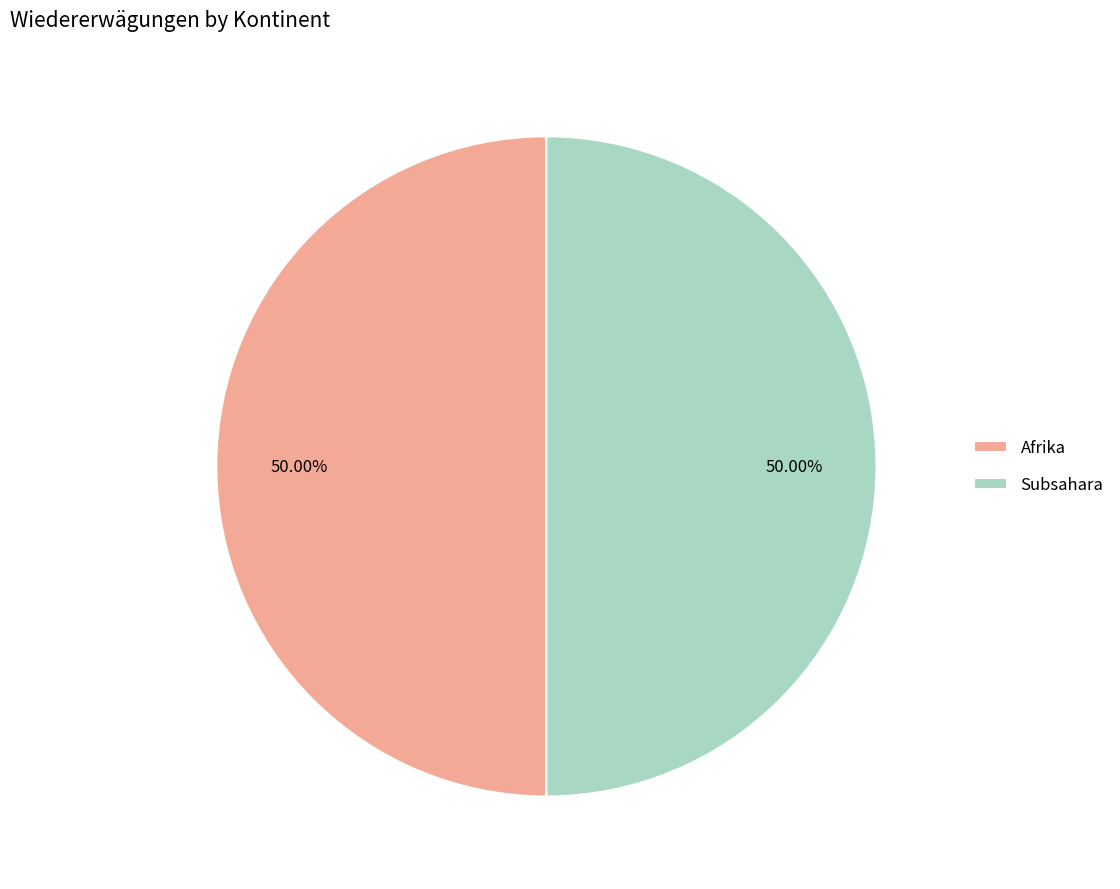

What is the ratio of the value at Afrika to the value at Subsahara?

1.0